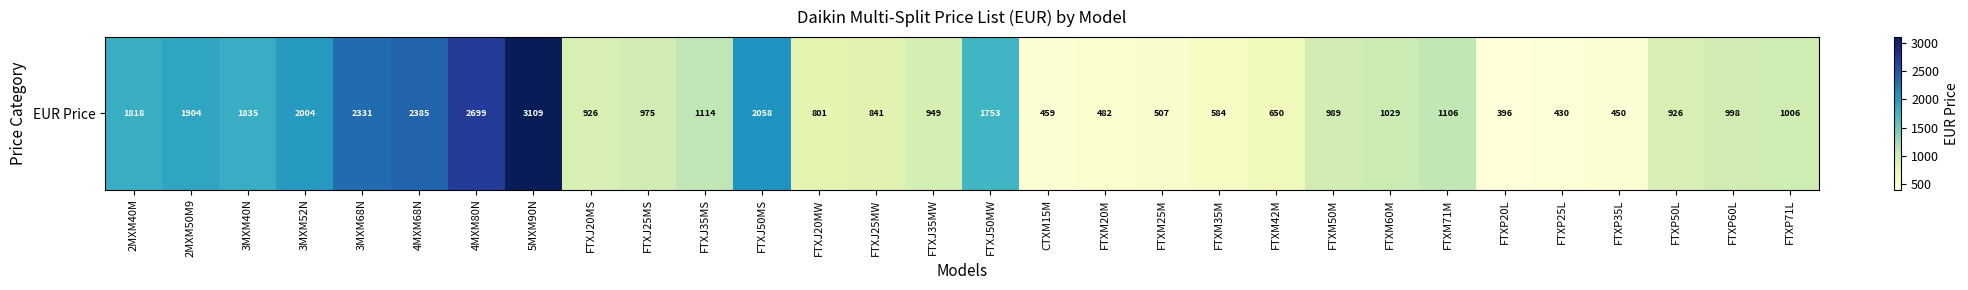

Where does the data first go above 998?

2MXM40M